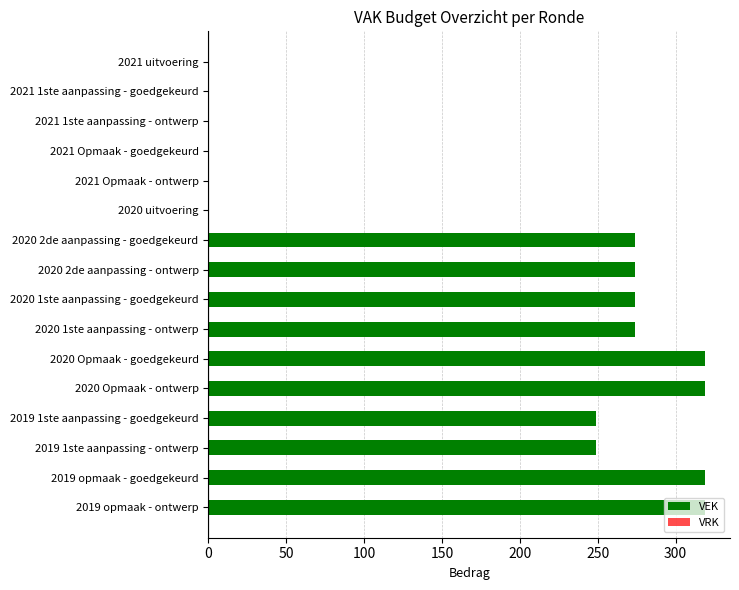

Which has a higher value, 2020 1ste aanpassing - goedgekeurd or 2019 opmaak - ontwerp?

2019 opmaak - ontwerp